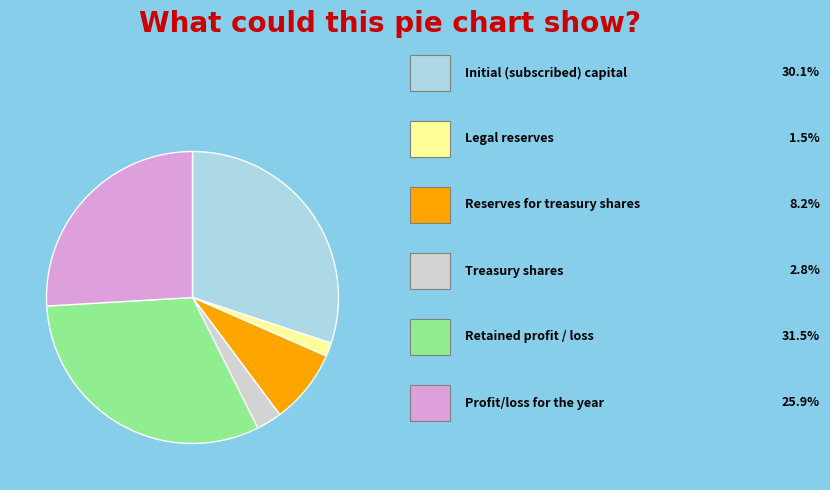

Is there a majority slice in this chart?

No